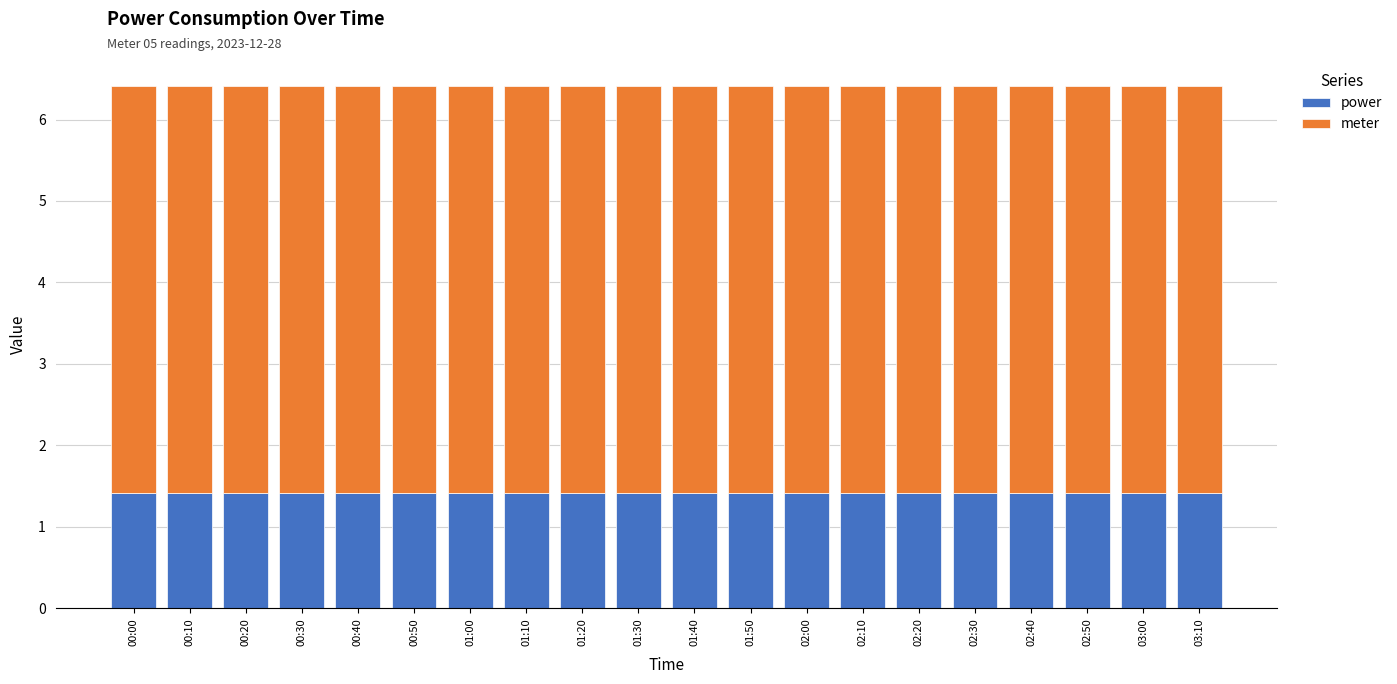

The power series shows 2.2 at 01:50. True or false?

False